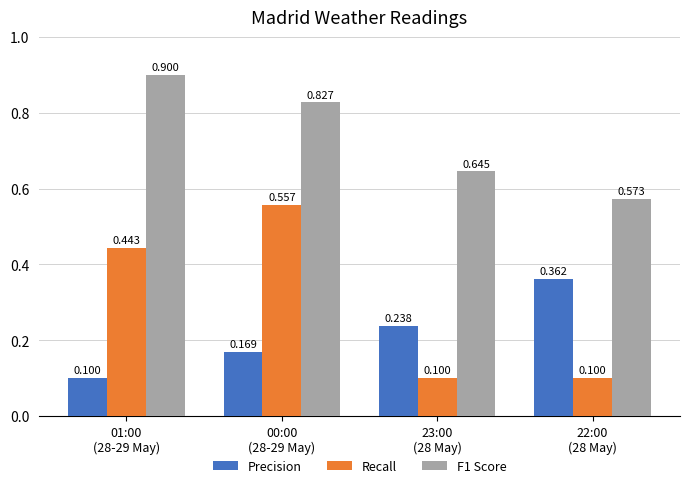

How many bars are there in total?

12